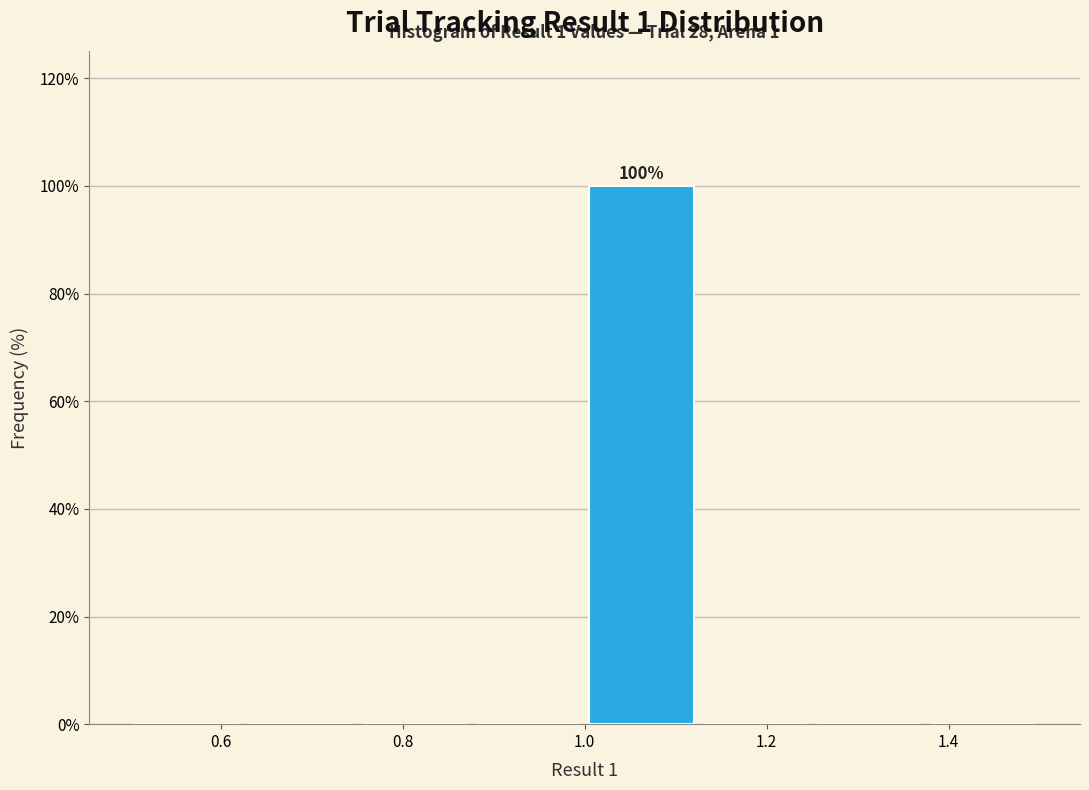

Over which range of the x-axis is the bar tallest?

1.000 to 1.125